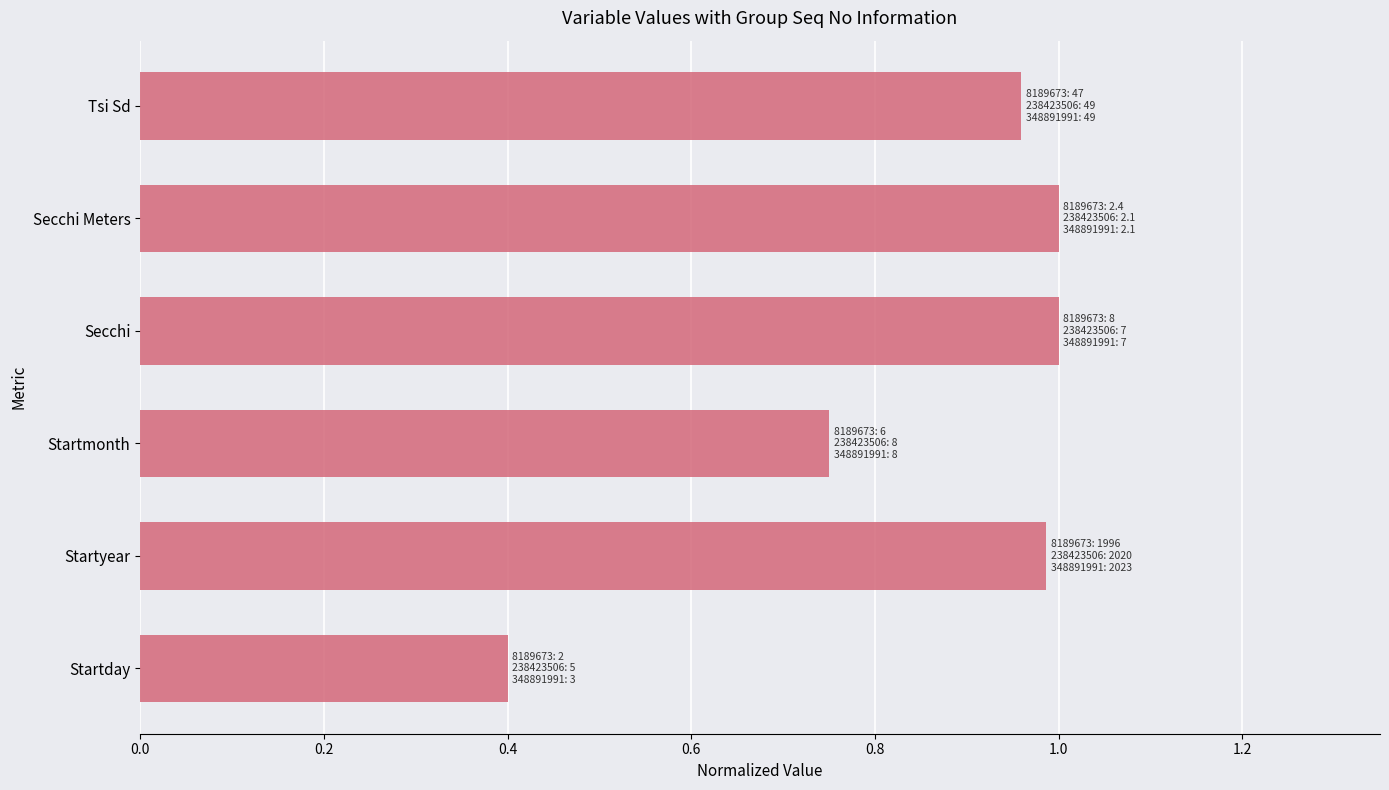

What is the difference between the second highest and minimum values?

0.6